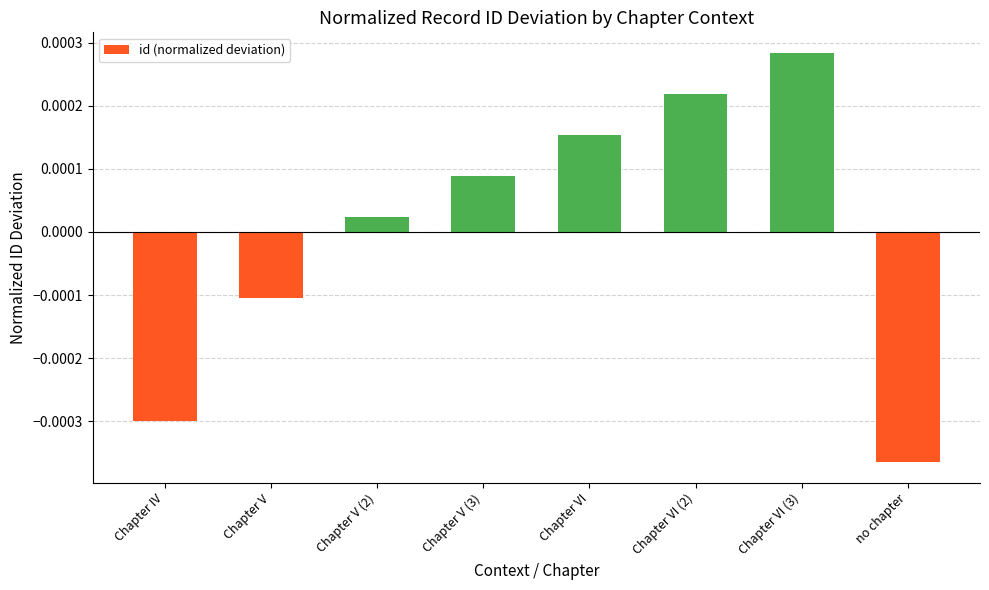

What is the label of the 1st bar from the right?

no chapter